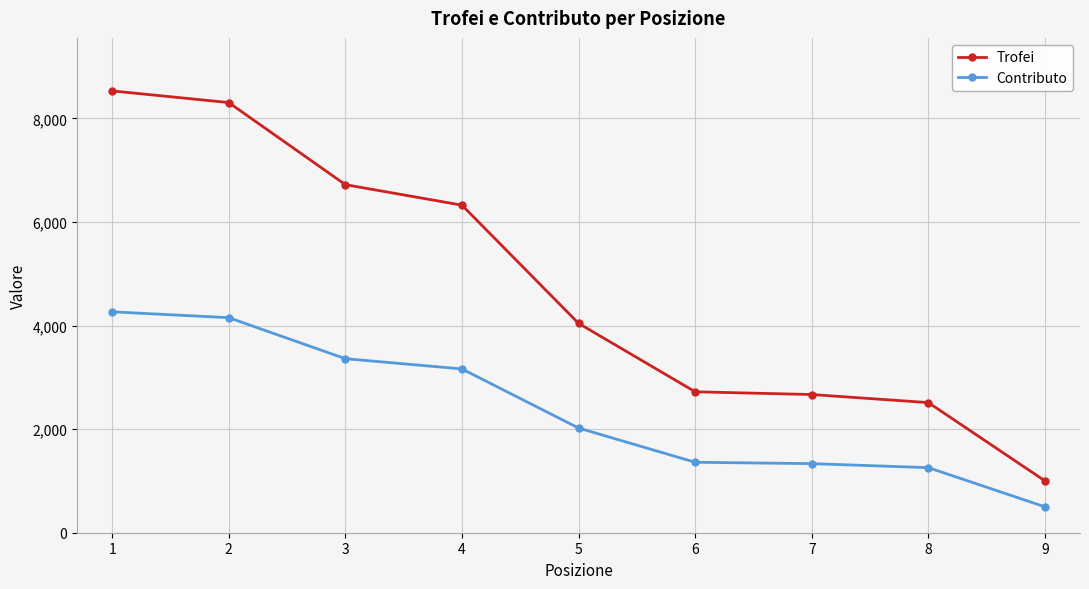

What is the highest value of the Contributo series?

4265